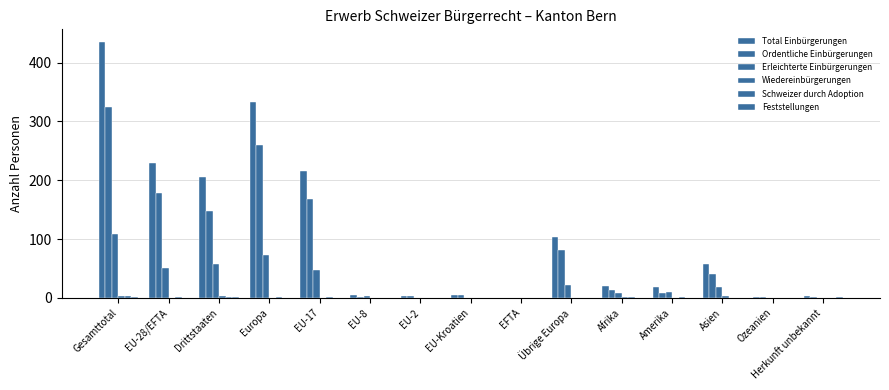

At which label is Schweizer durch Adoption closest to 2?

EU-28/EFTA